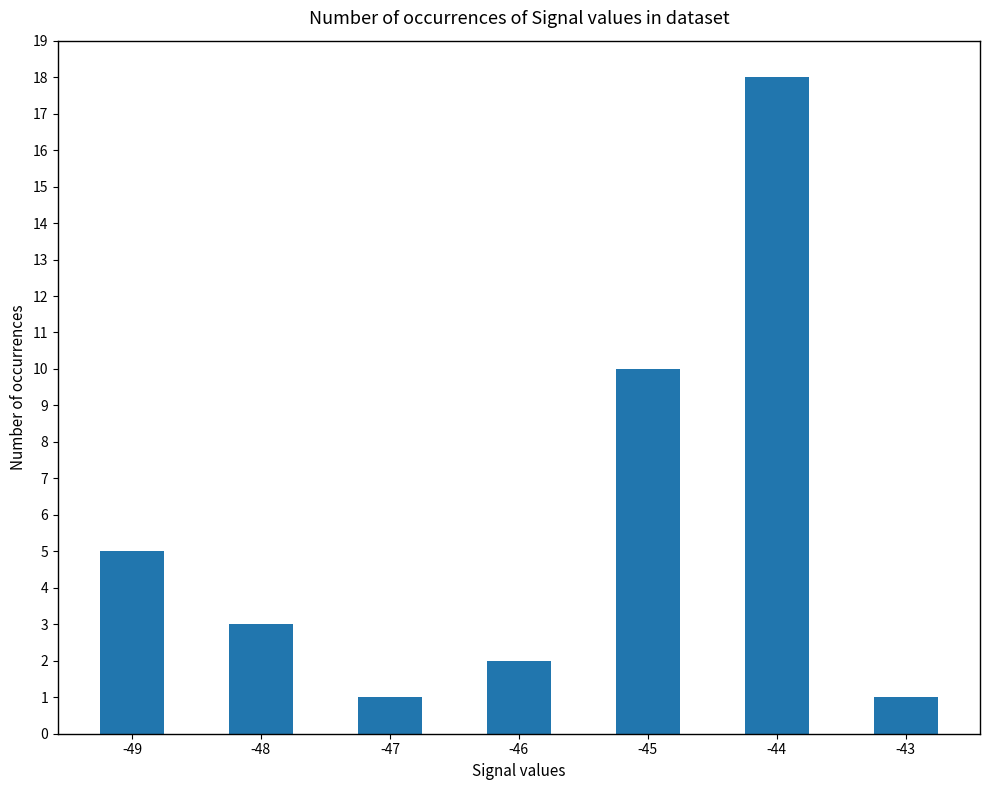

What is the average value?

6